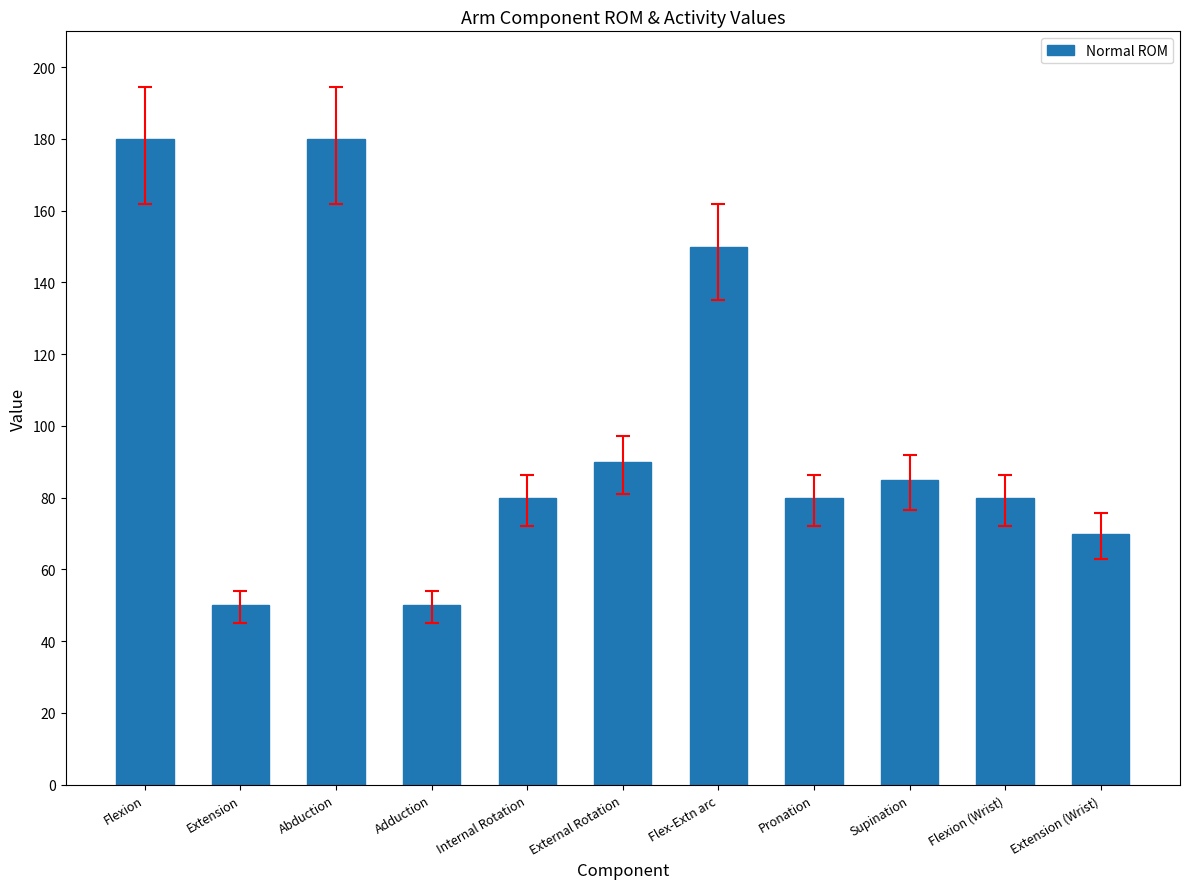

At which label is the value closest to 115?

External Rotation